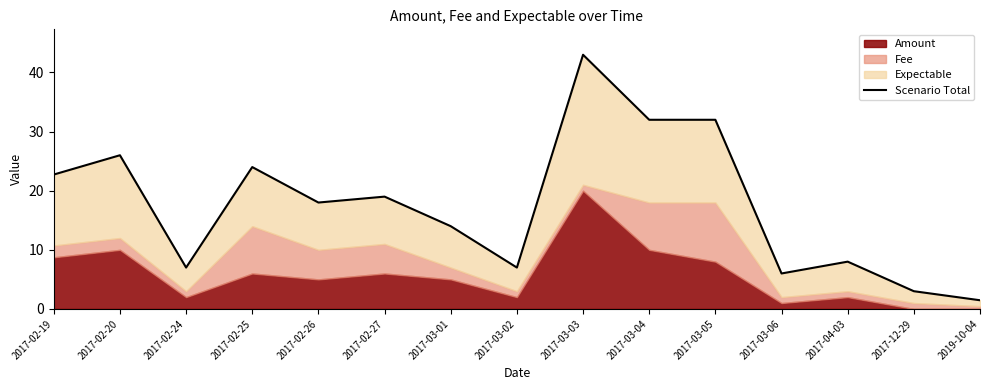

Rank the categories by value from lowest to highest.

2019-10-04, 2017-12-29, 2017-03-06, 2017-02-24, 2017-03-02, 2017-04-03, 2017-03-01, 2017-02-26, 2017-02-27, 2017-02-19, 2017-02-25, 2017-02-20, 2017-03-04, 2017-03-05, 2017-03-03